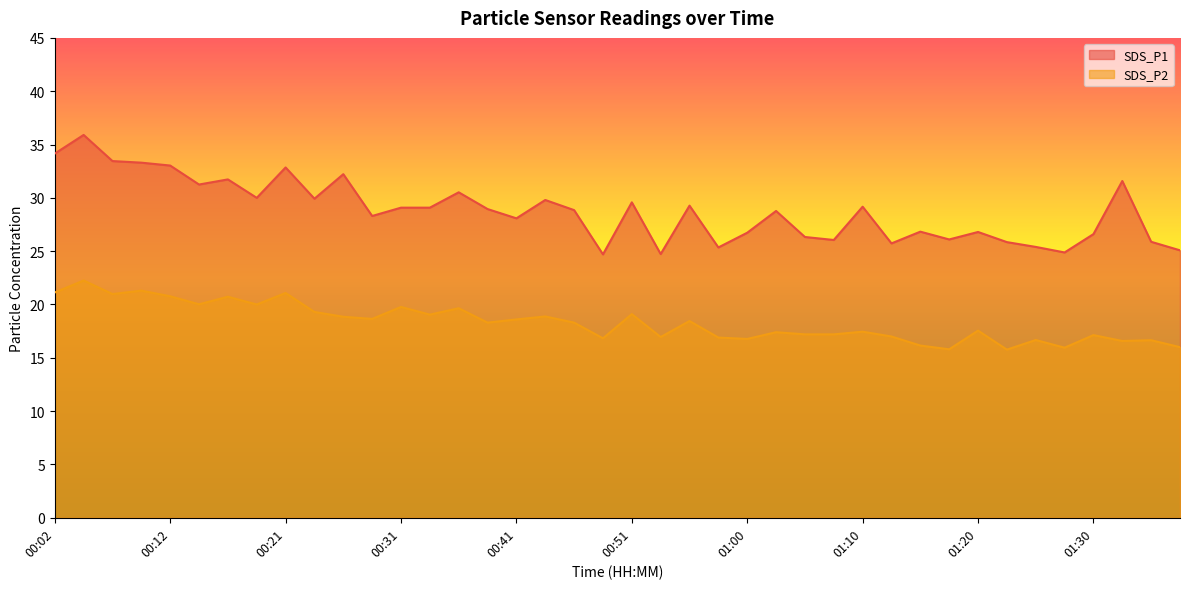

What is the difference between the SDS_P2 values at 01:17 and 01:05?

1.4